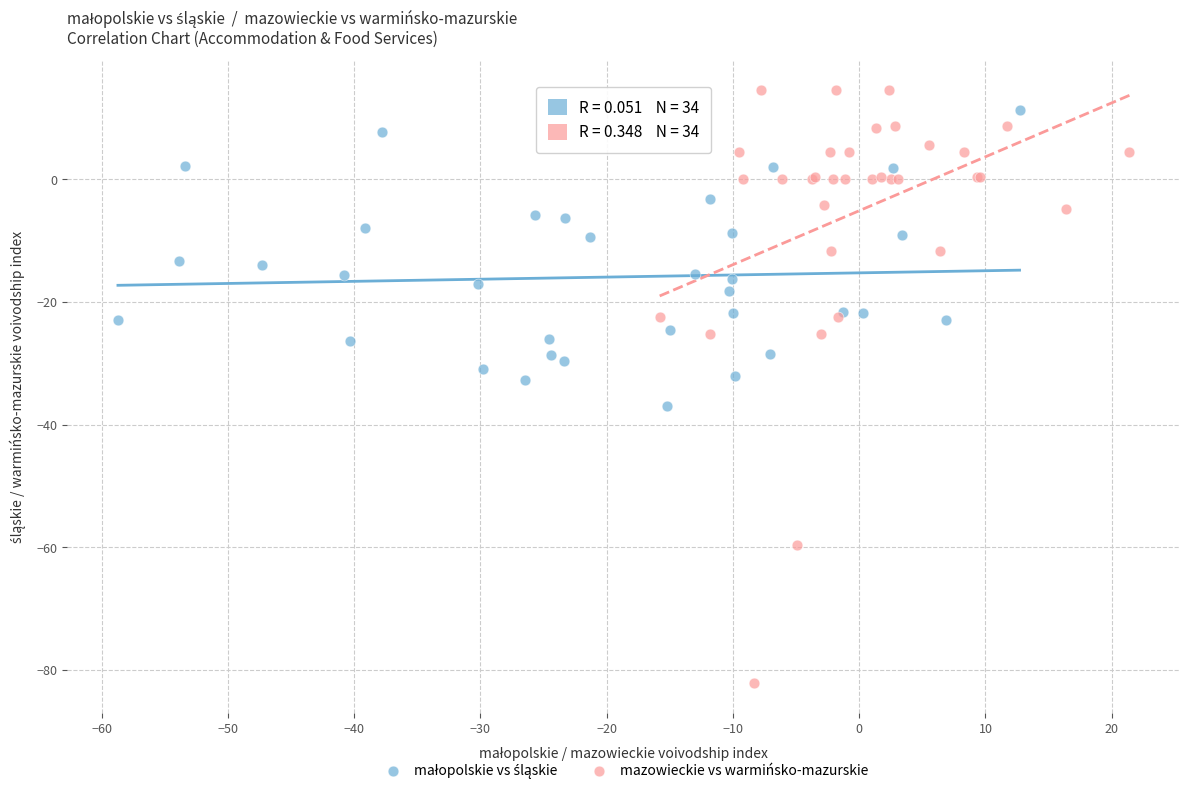

Which series contains the lowest Y value?

mazowieckie vs warmińsko-mazurskie